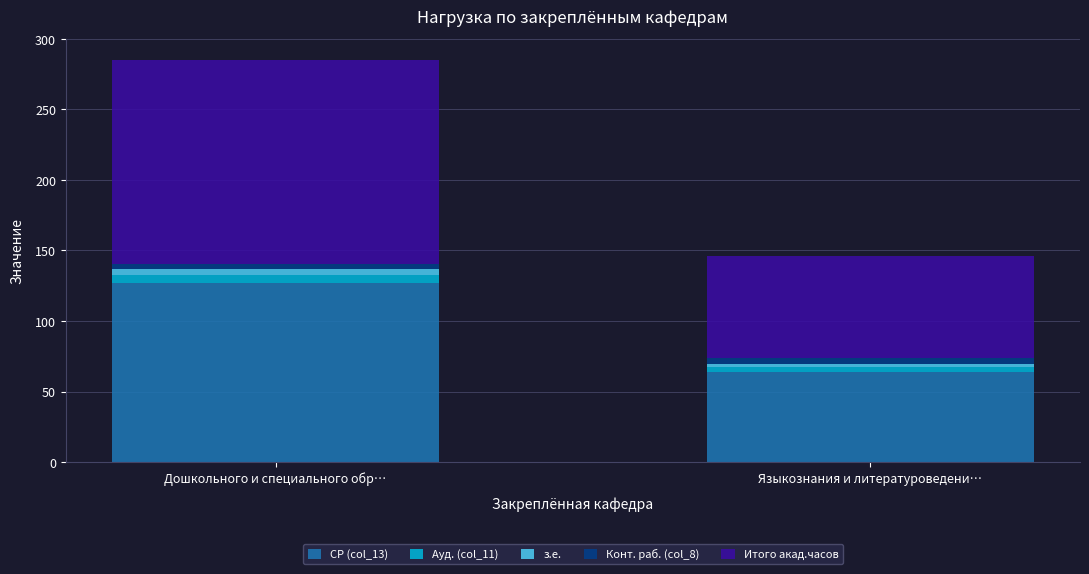

What is the difference between the maximum and minimum values in the СР (col_13) series?

63.0